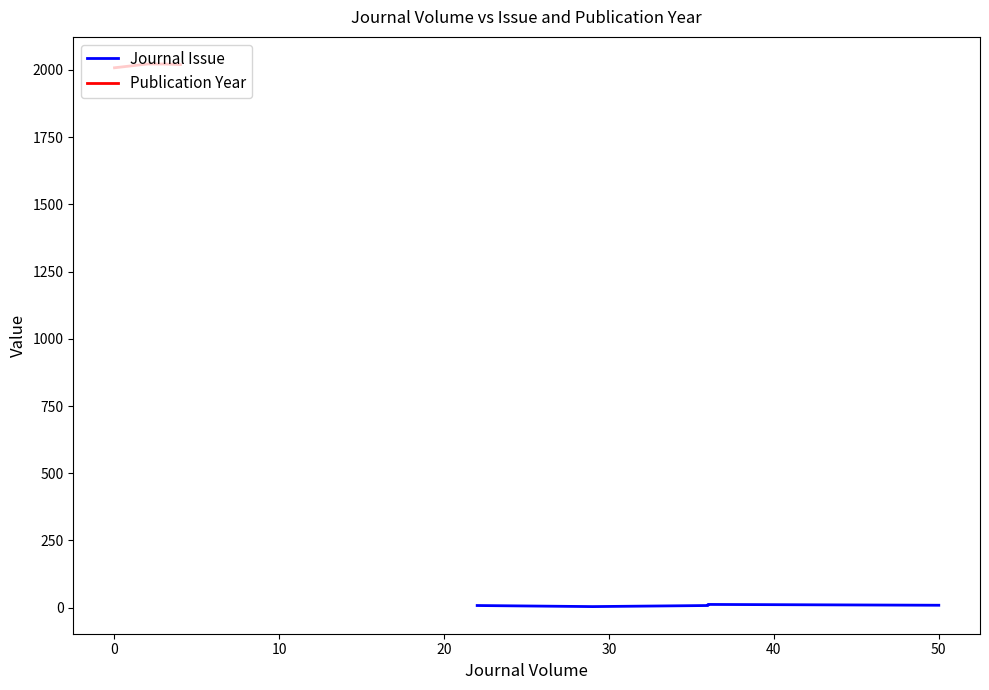

What is the value of the Publication Year point at the 3rd from the left?

2022